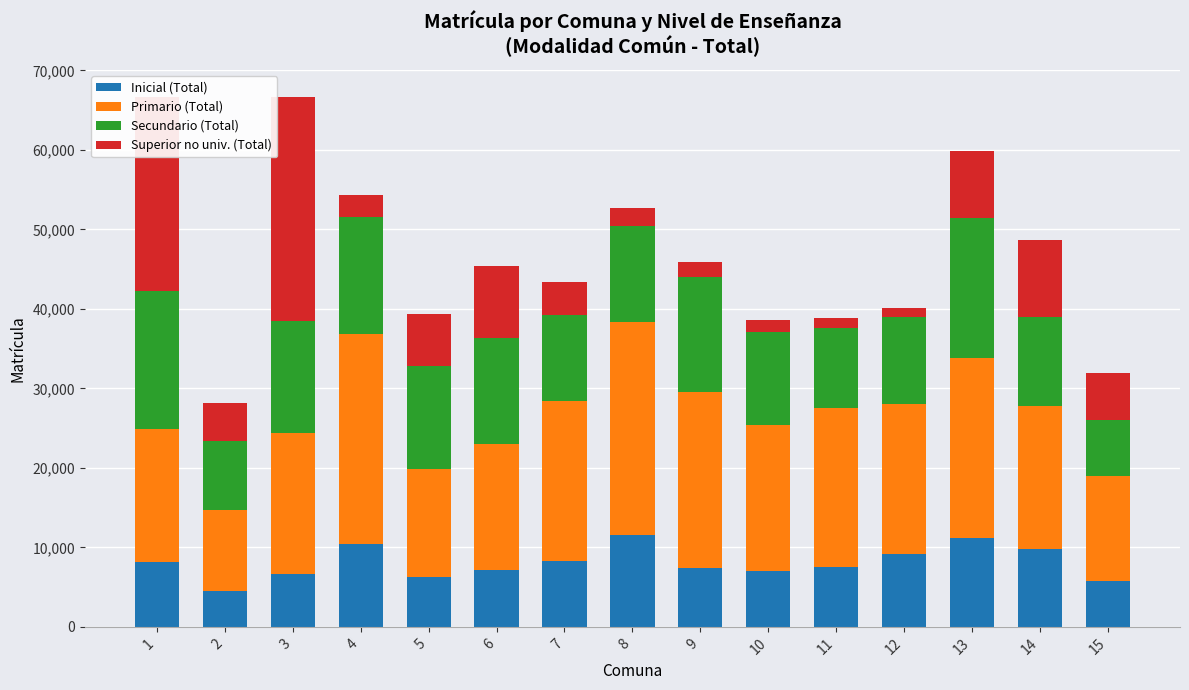

What is the highest value of the Inicial (Total) series?

11583